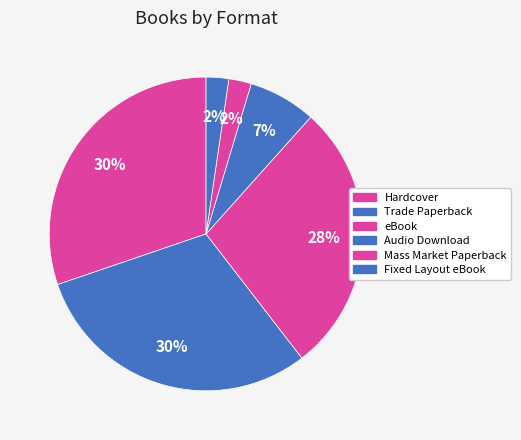

Is it true that Fixed Layout eBook is 2% of the pie?

True